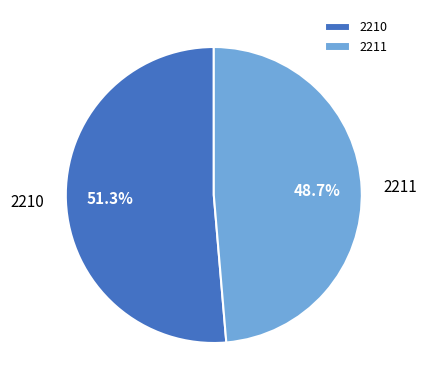

Does any single category account for the majority?

Yes